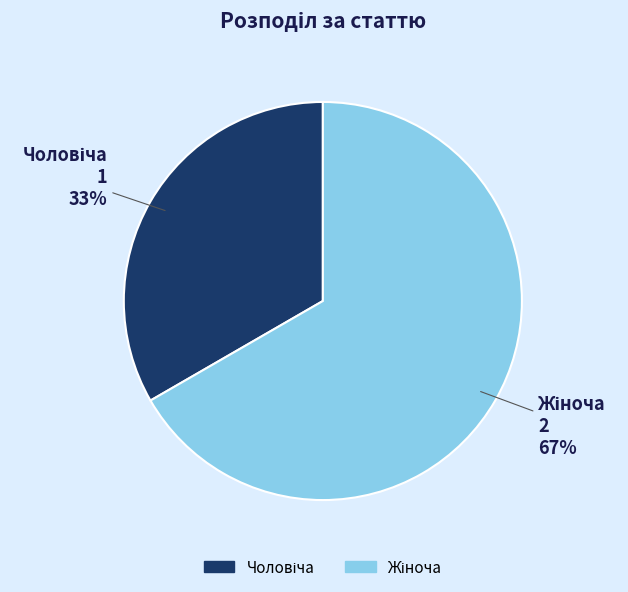

How many segments does this pie chart have?

2